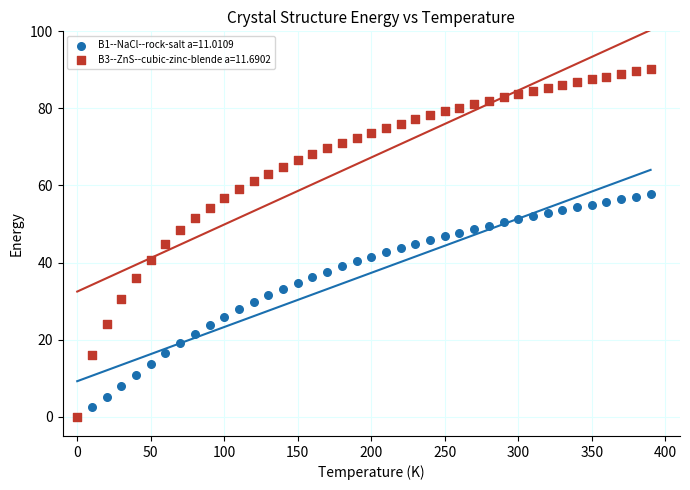

Which series has the widest spread of Y values?

B3--ZnS--cubic-zinc-blende a=11.6902